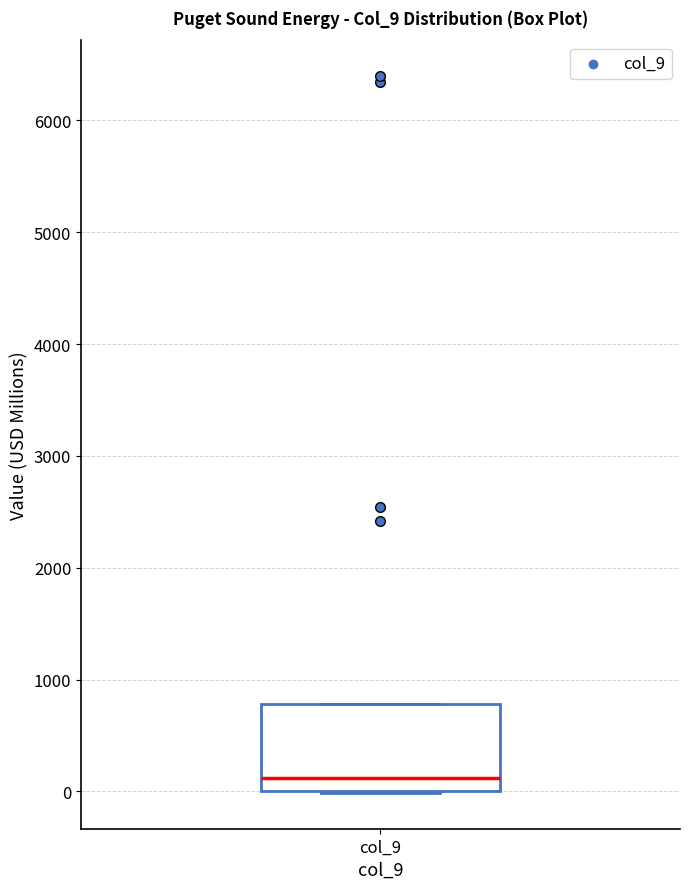

Read this box plot against the y-axis: the position of the median line, the range covered by the box, and the ends of both whiskers. The values are not printed on the chart, so give them approximately, as read against the axis.

median 100, box 0 to 800, whiskers 0 to 800